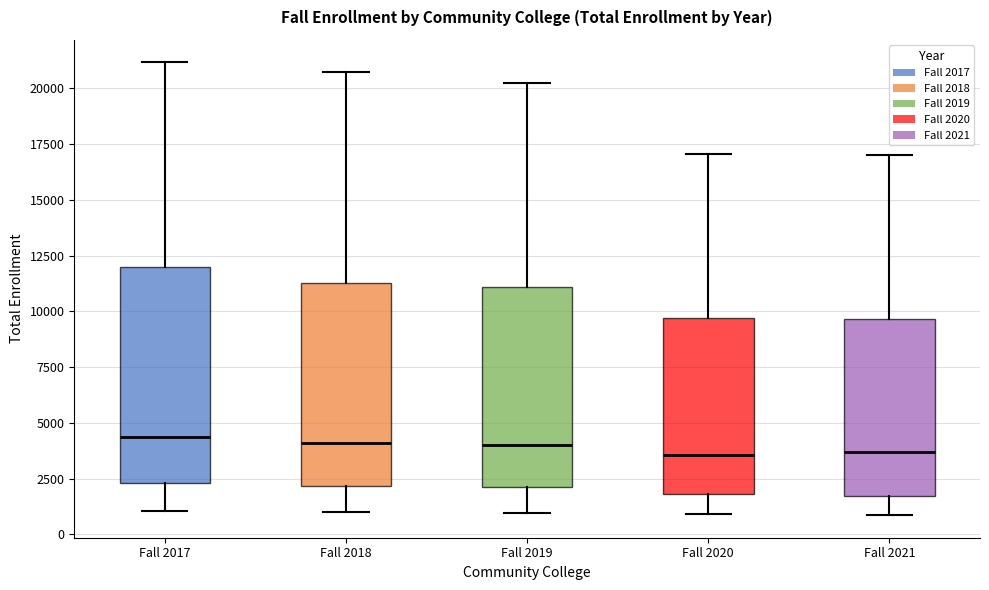

Reading left to right, read every box against the y-axis: the position of its median line, the range the box covers, and the ends of its whiskers. The values are not printed on the chart, so give them approximately, as read against the axis.

Fall 2017: median 4500, box 2500 to 12000, whiskers 1000 to 21000
Fall 2018: median 4000, box 2000 to 11500, whiskers 1000 to 20500
Fall 2019: median 4000, box 2000 to 11000, whiskers 1000 to 20000
Fall 2020: median 3500, box 2000 to 9500, whiskers 1000 to 17000
Fall 2021: median 3500, box 1500 to 9500, whiskers 1000 to 17000